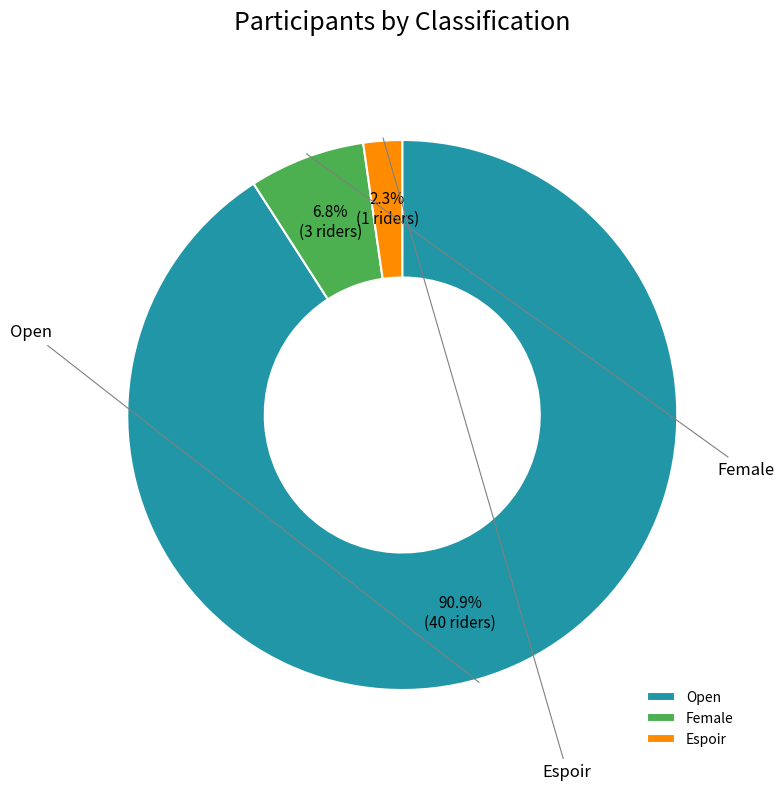

To the nearest percent, what percentage of the pie is Espoir?

2%